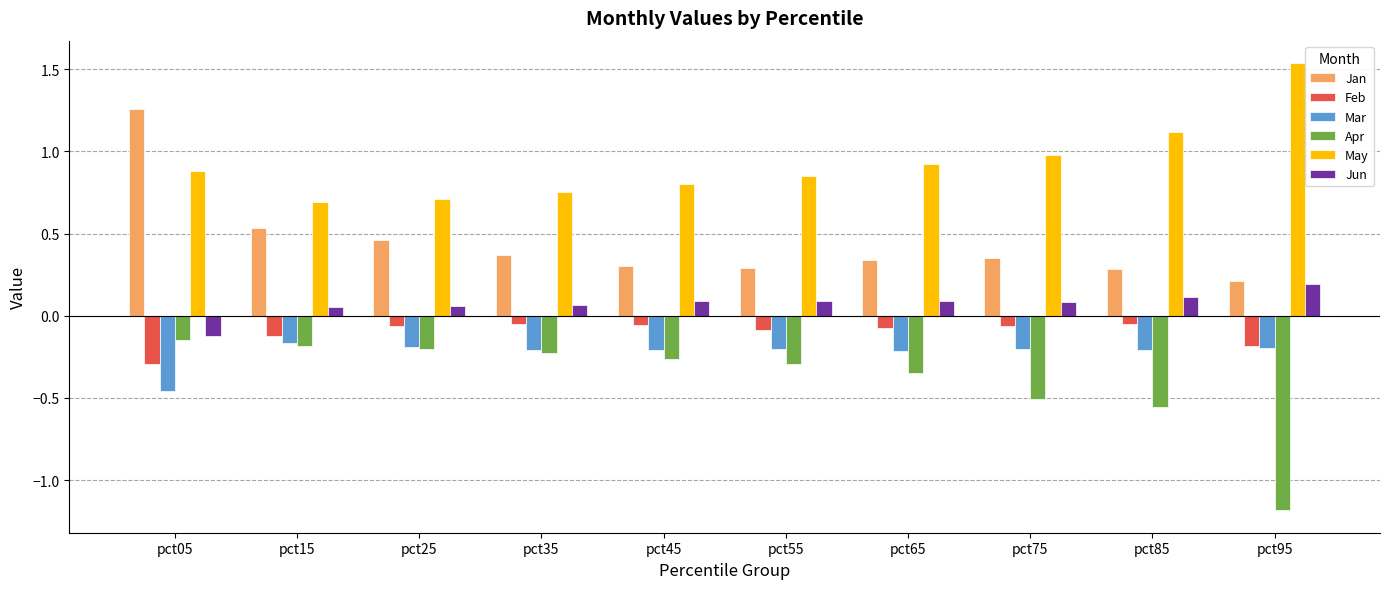

At which label does Jun first exceed 0?

pct15